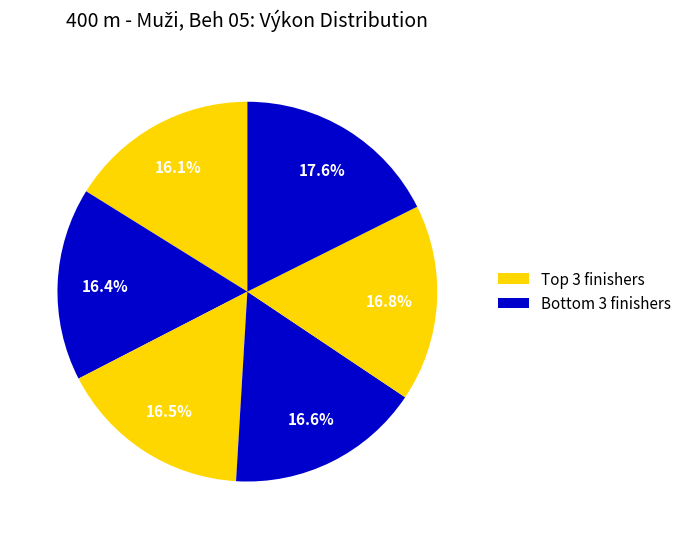

How many segments does this pie chart have?

6